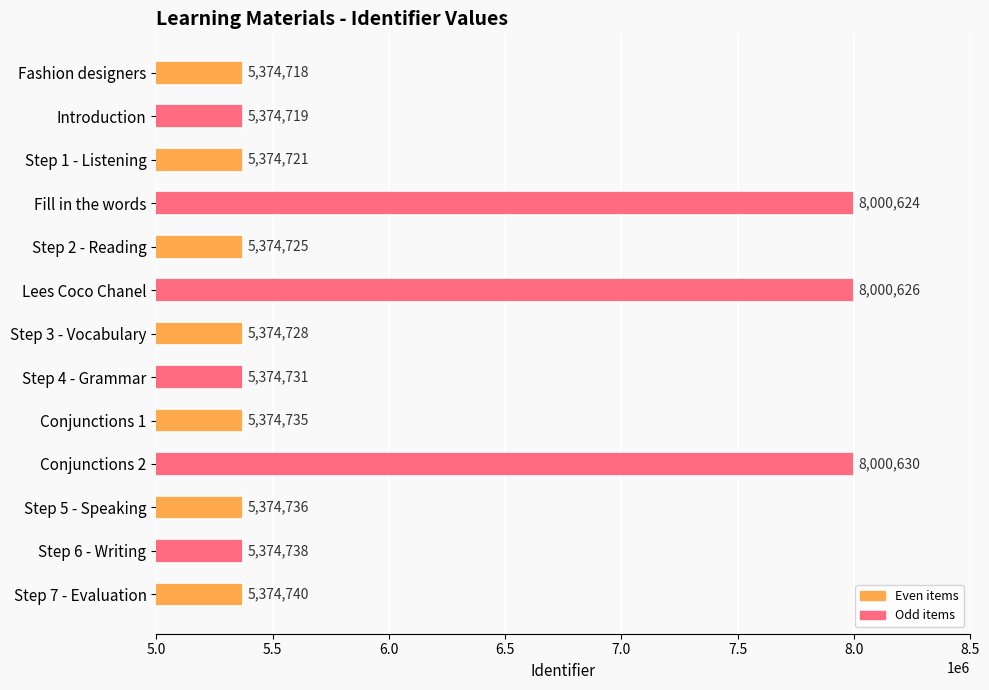

Rank the categories by value from highest to lowest.

Conjunctions 2, Lees Coco Chanel, Fill in the words, Step 7 - Evaluation, Step 6 - Writing, Step 5 - Speaking, Conjunctions 1, Step 4 - Grammar, Step 3 - Vocabulary, Step 2 - Reading, Step 1 - Listening, Introduction, Fashion designers